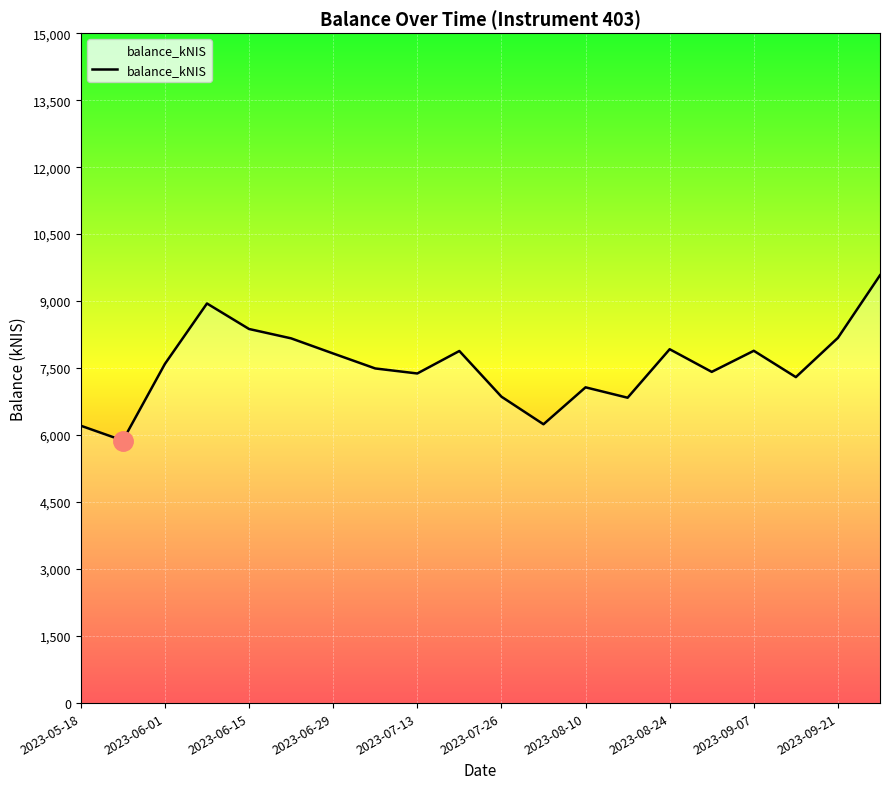

What is the value of the 12th point from the left?

6242.9